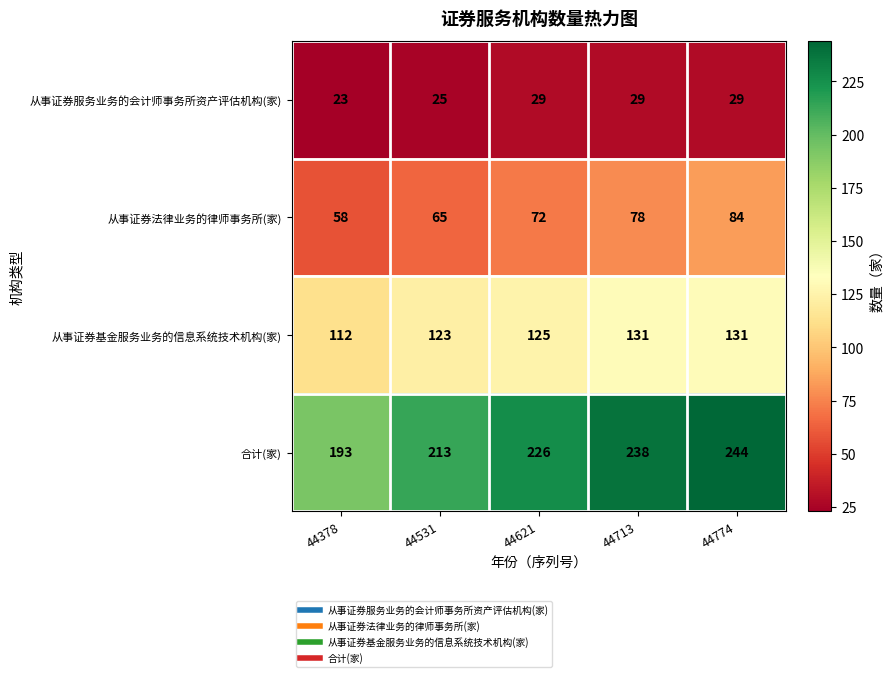

Count the number of categories in the chart.

5